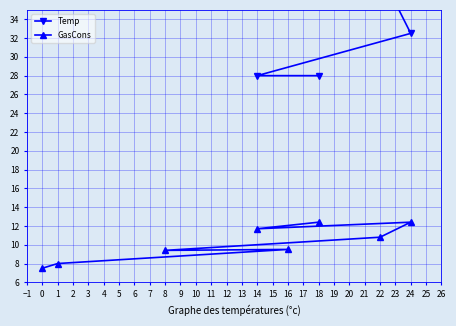

What is the minimum value for GasCons?

7.5